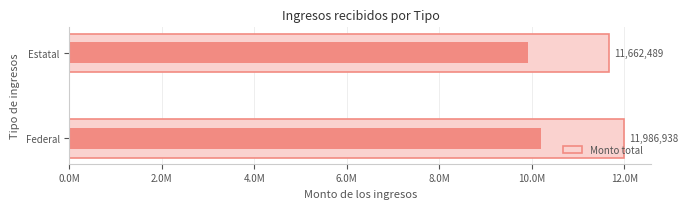

Are the bars grouped side by side (vs. stacked)?

No